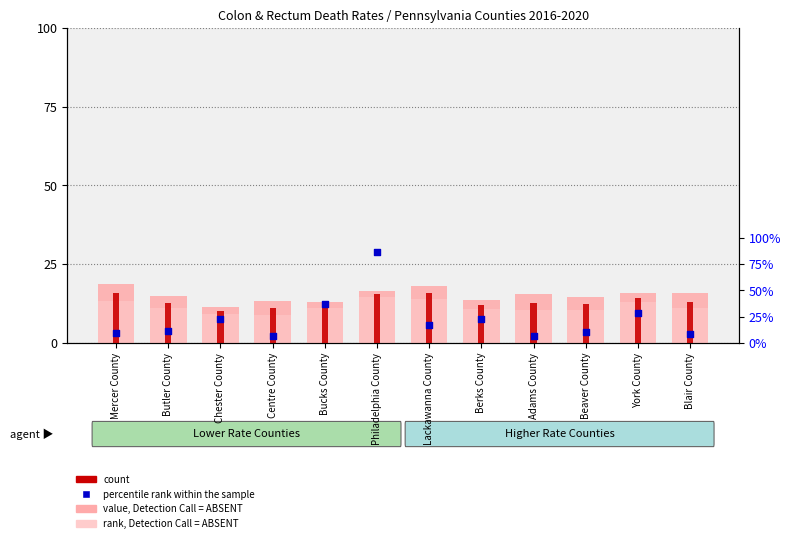

What is the total value across all series at York County?

70.8